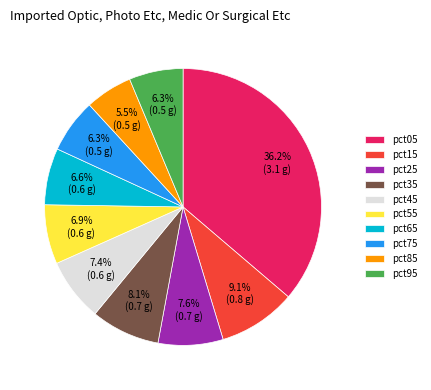

What is the total percentage of pct45 and pct95?

13.7%